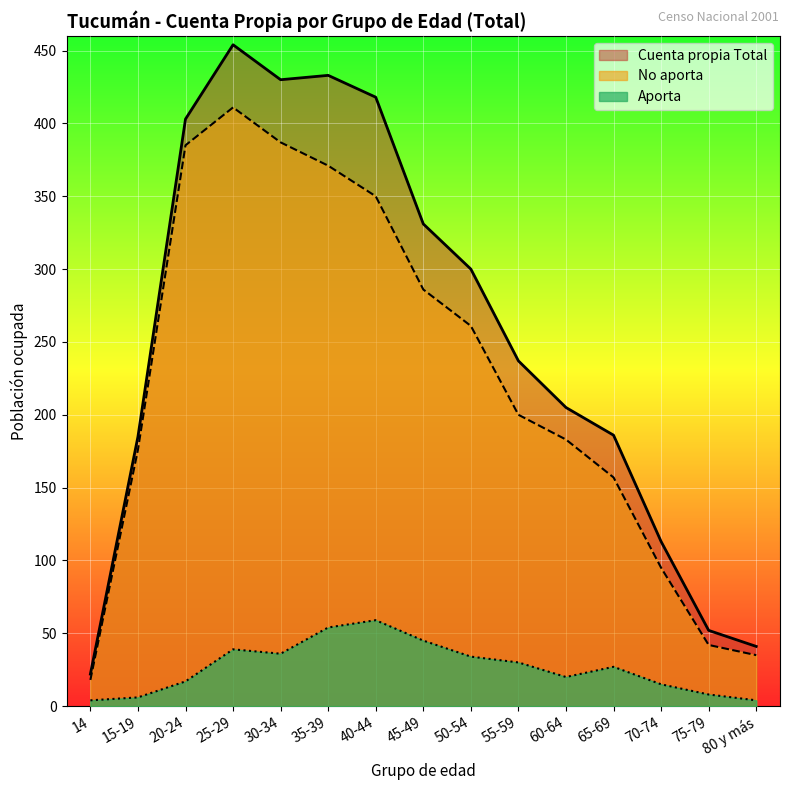

True or false: No aporta has a value of 183 at 60-64.

True